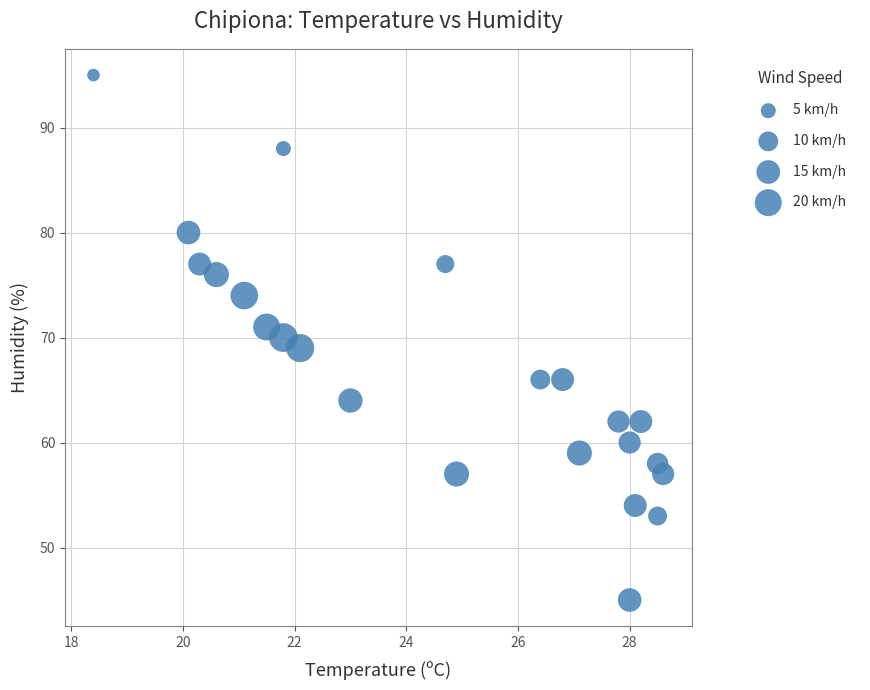

What is the range of Y values (max minus min)?

50